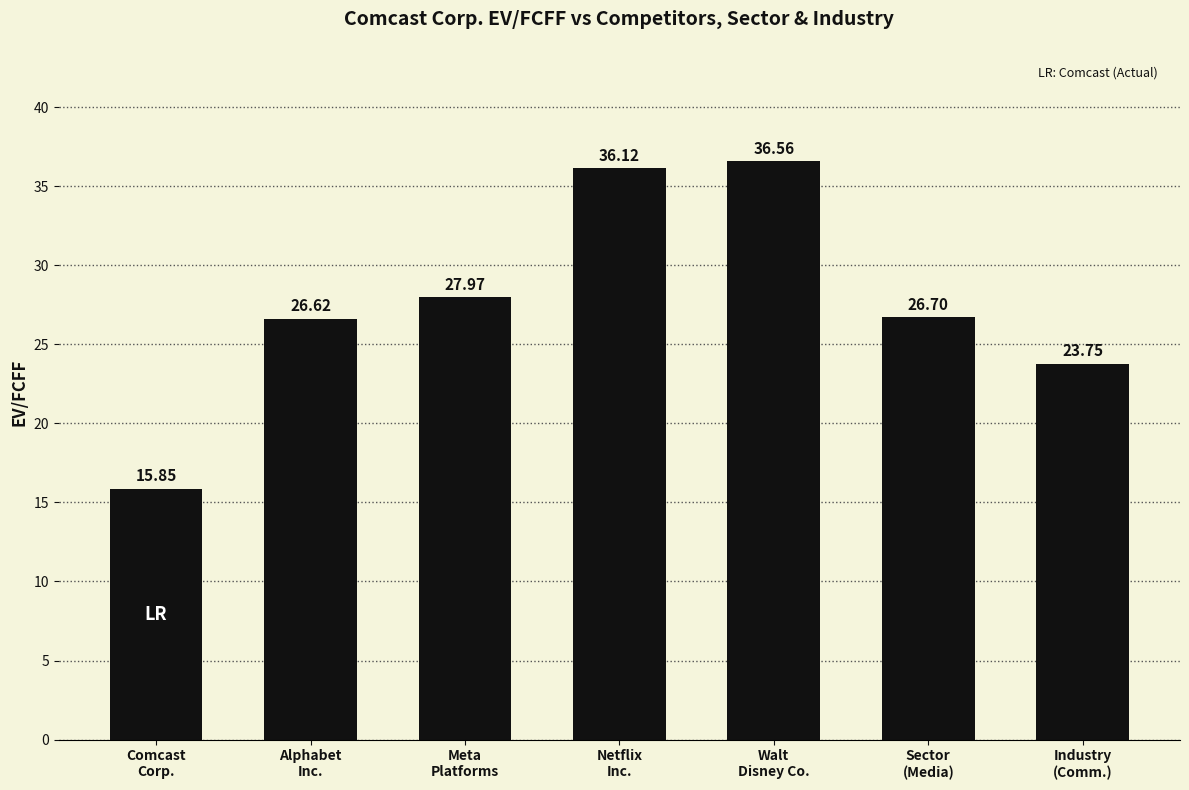

The value at Meta
Platforms is 28.0. True or false?

True